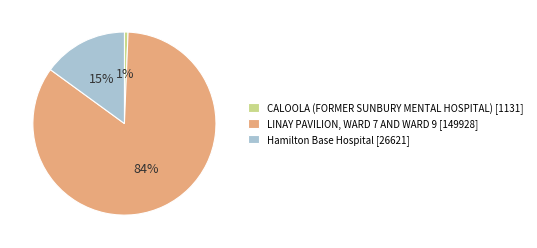

Which category has the smallest portion of the pie?

CALOOLA (FORMER SUNBURY MENTAL HOSPITAL)